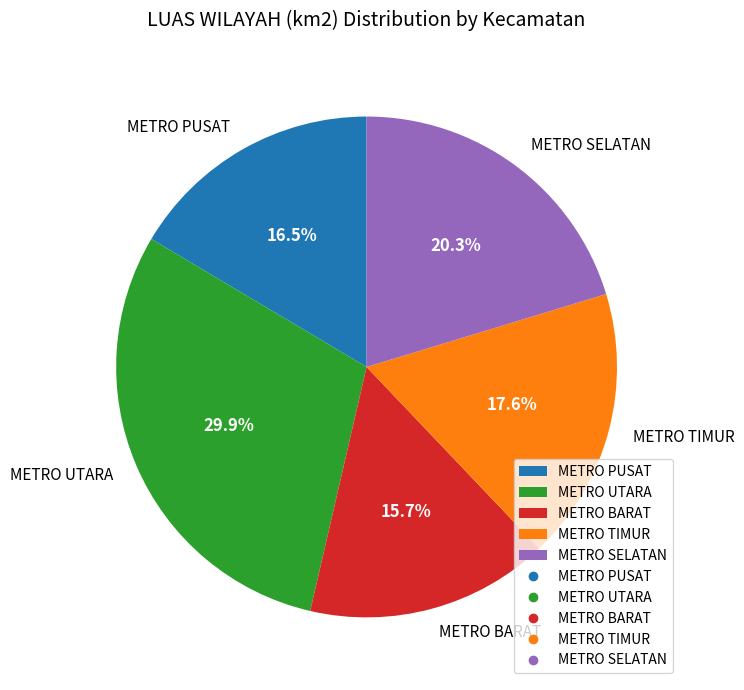

Is there a majority slice in this chart?

No